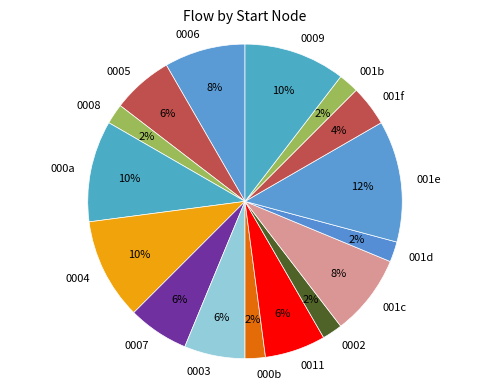

How many segments does this pie chart have?

16